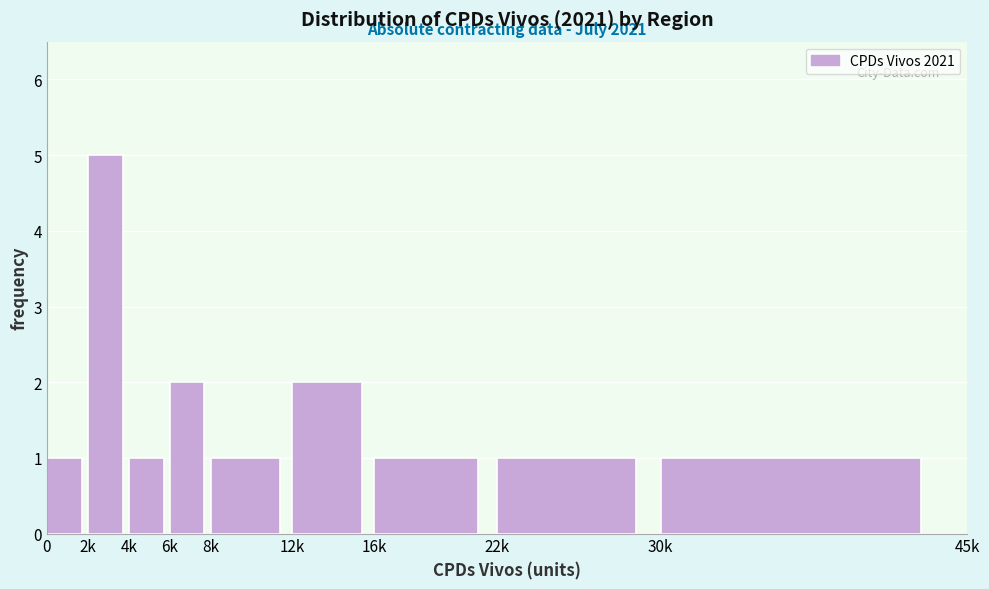

Reading right to left, extract all data points from this chart.

30k=1	22k=1	16k=1	12k=2	8k=1	6k=2	4k=1	2k=5	0=1